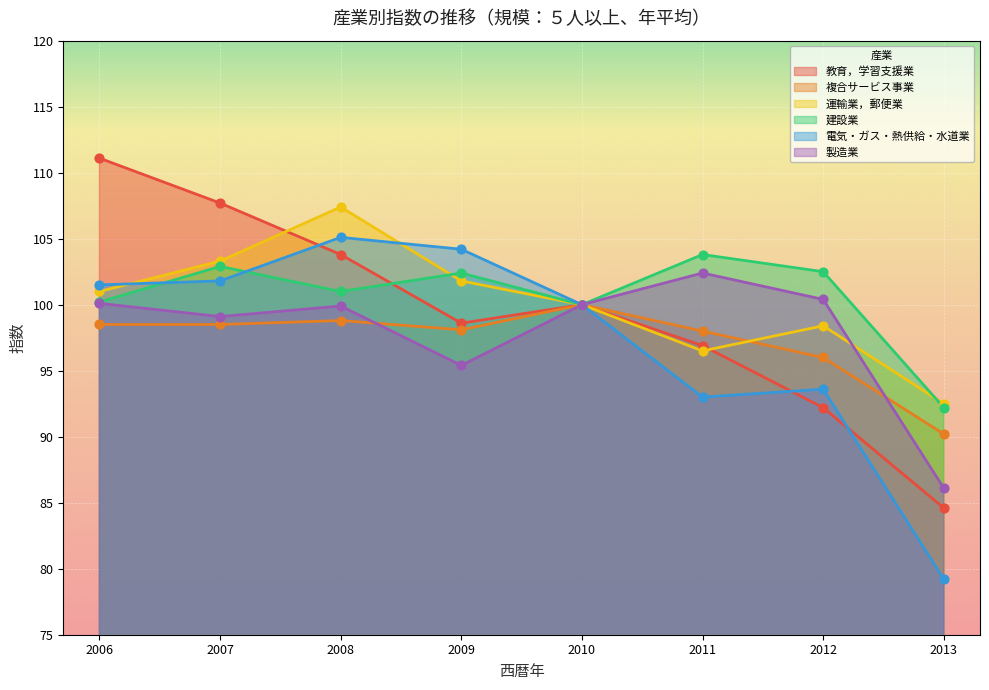

What are all the series names shown in the legend?

教育，学習支援業, 複合サービス事業, 運輸業，郵便業, 建設業, 電気・ガス・熱供給・水道業, 製造業